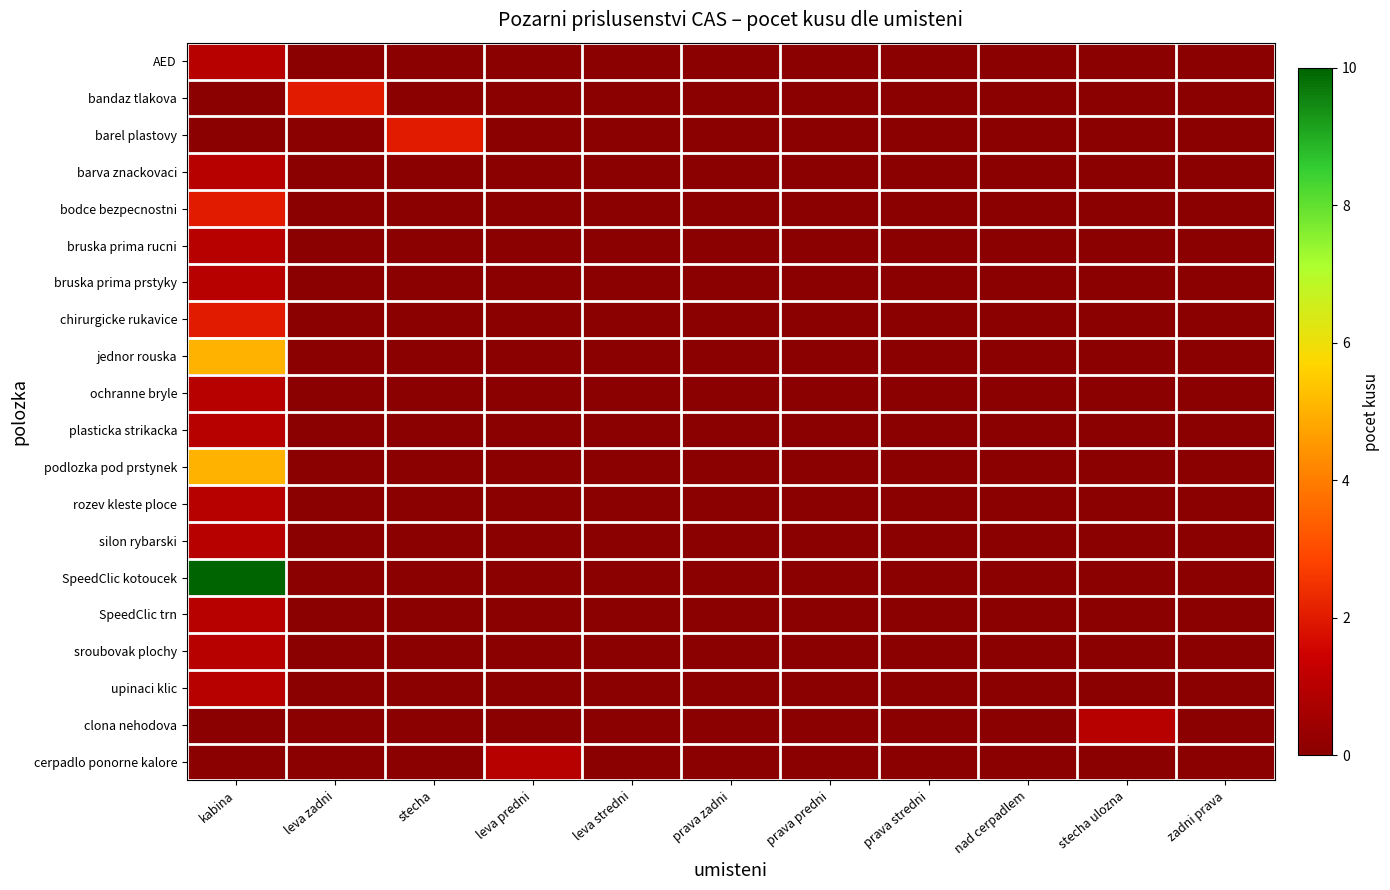

Which series has the widest spread of values?

SpeedClic kotoucek